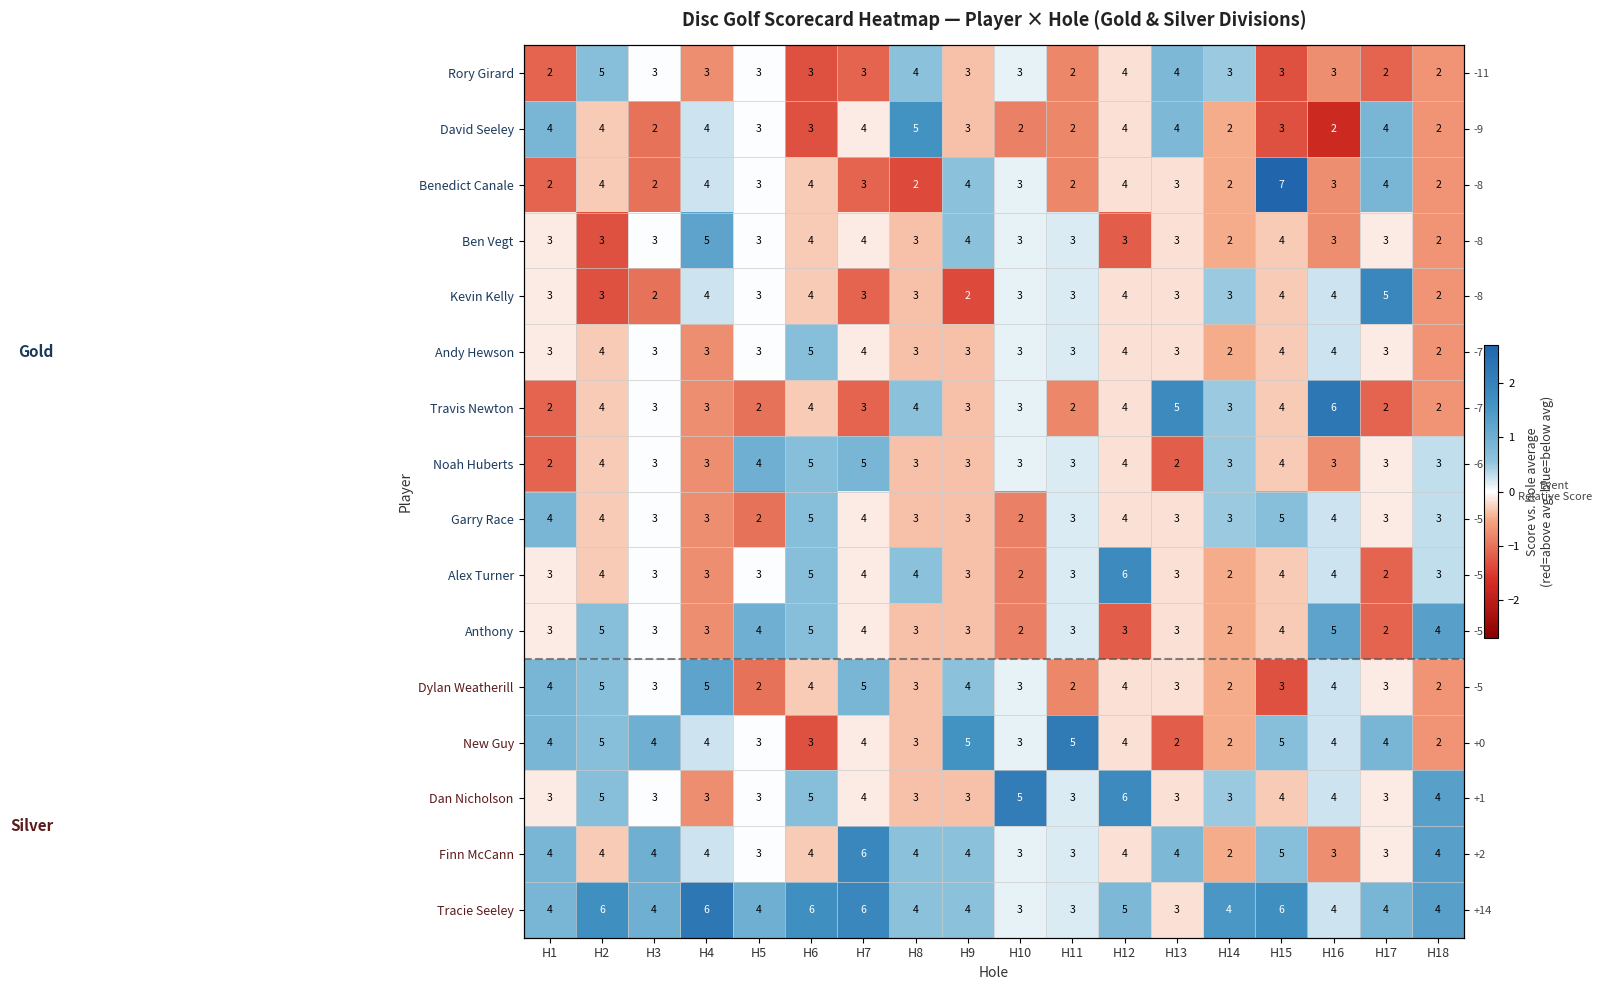

Which category has the highest value across all series?

H15